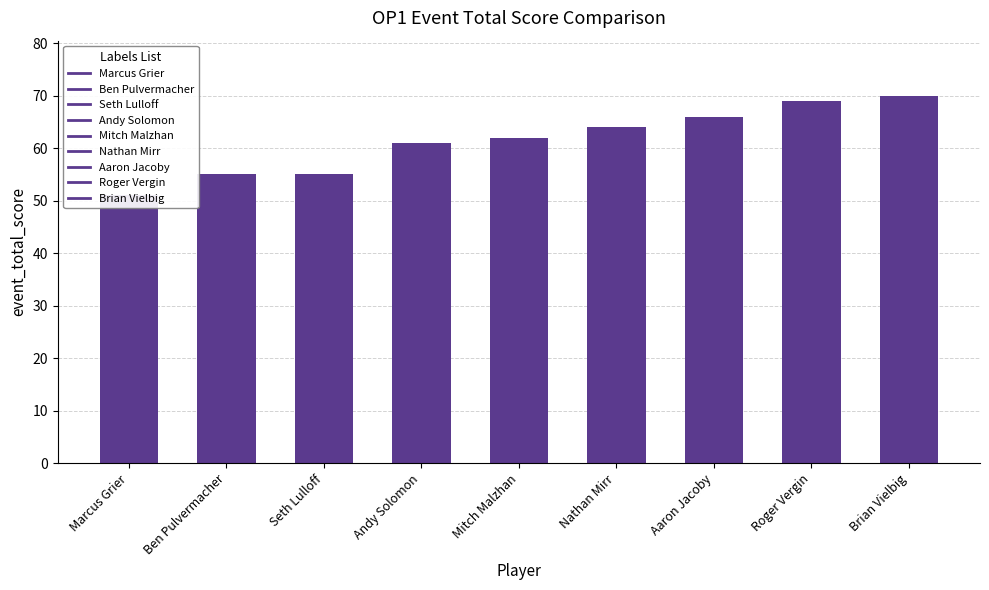

What is the difference between the maximum and second lowest values?

15